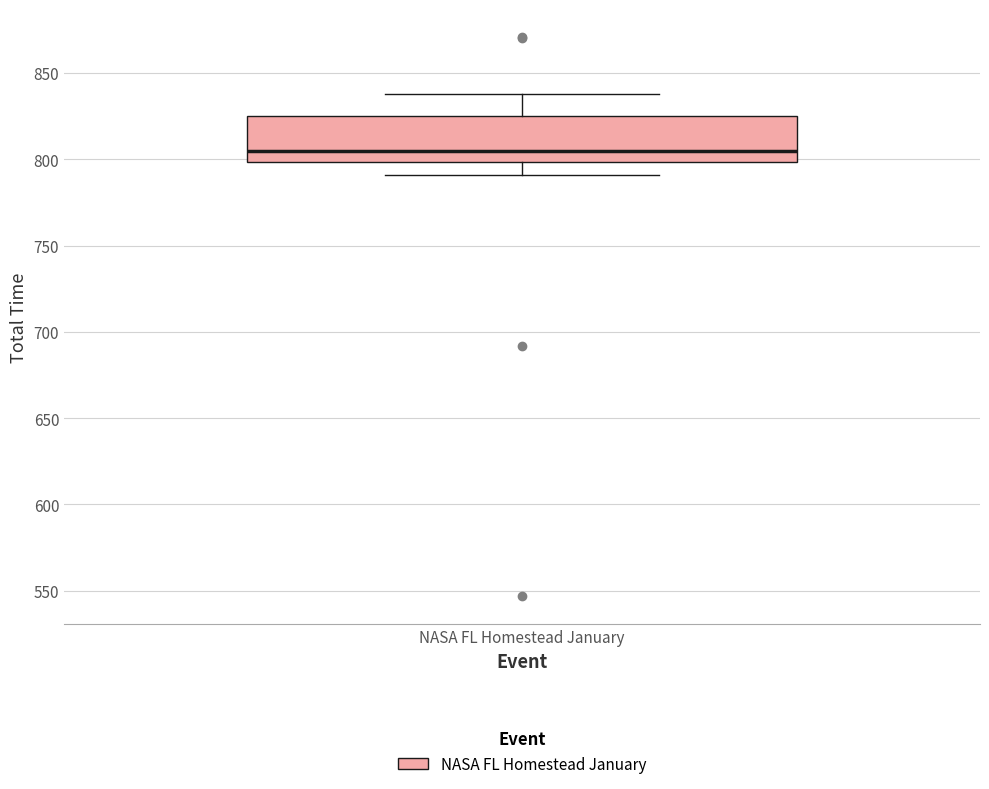

Transcribe this box plot: give where the median line is, the range the box spans, and where the two whiskers end, as read against the y-axis. The values are not printed on the chart, so give them approximately, as read against the axis.

median 805, box 800 to 825, whiskers 790 to 840